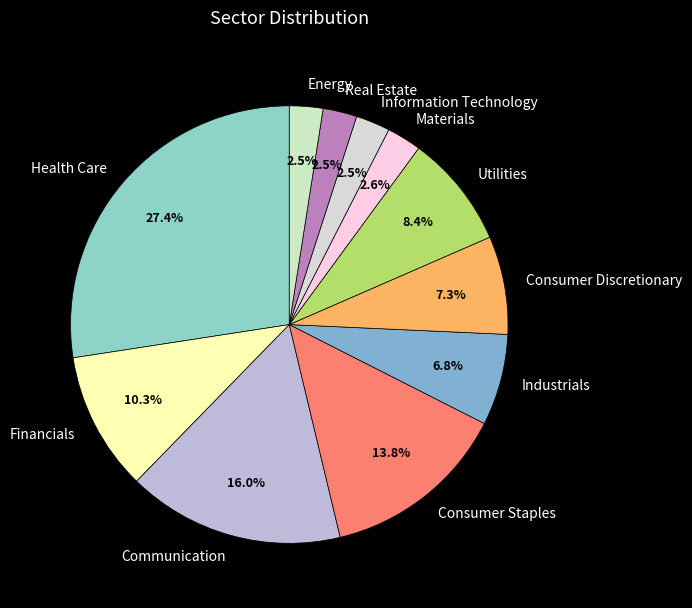

What is the total percentage of Health Care and Energy?

29.9%